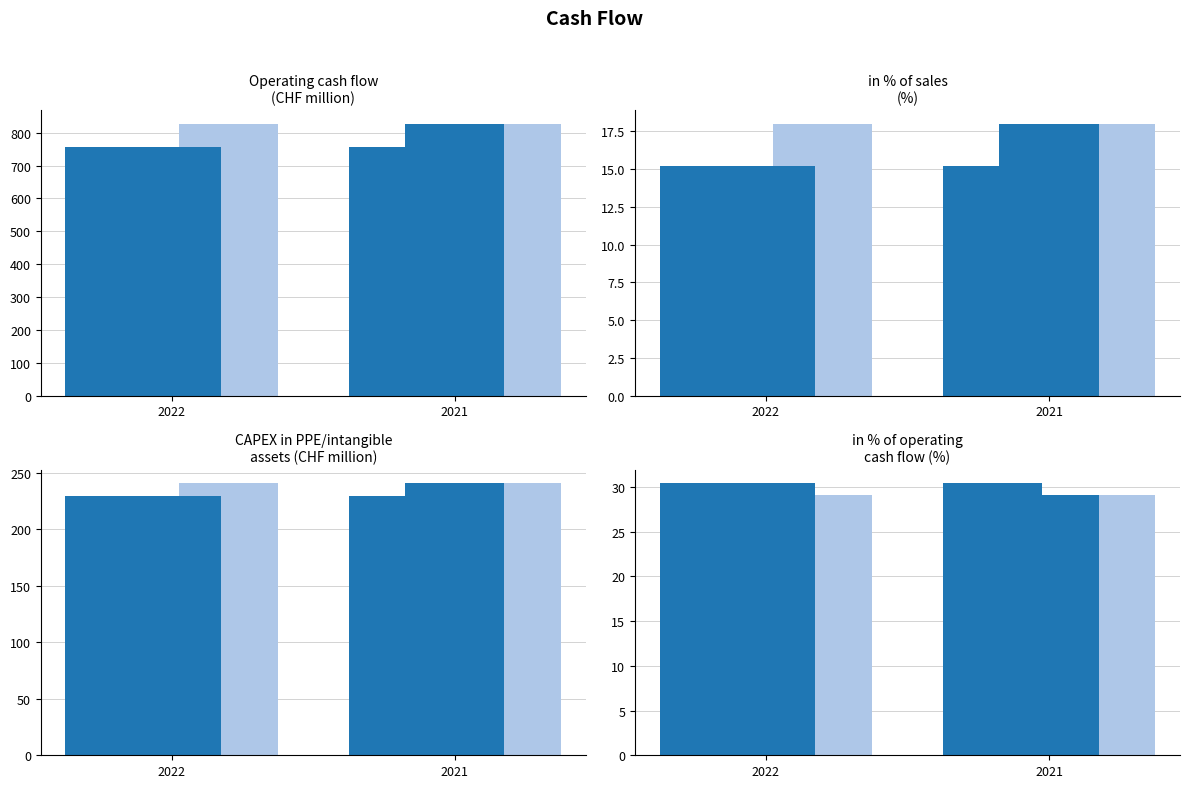

How many data points in 2022 are less than 229?

2